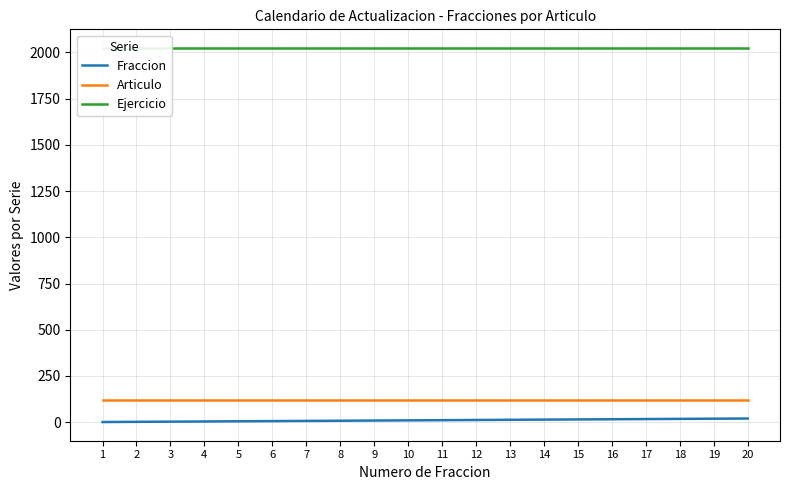

What is the sum of the Fraccion values at 2 and 17?

19